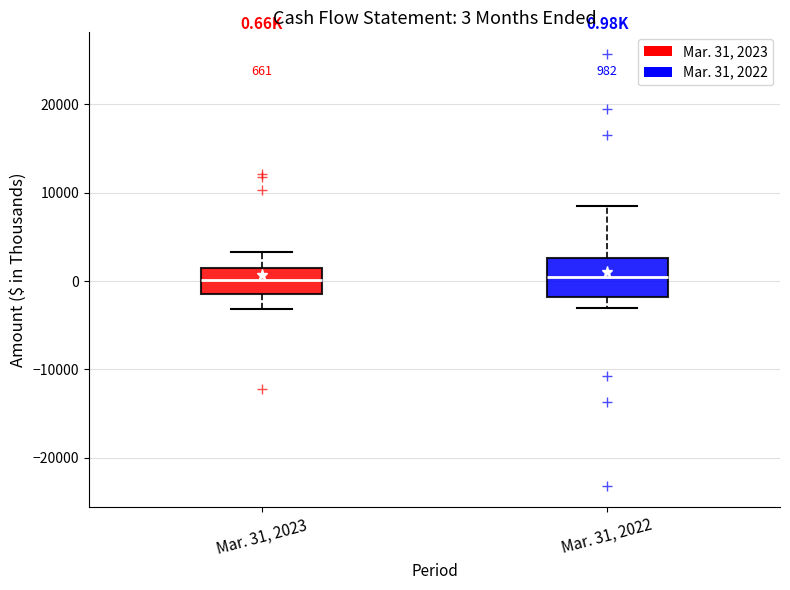

Which box is the tallest, from its lower edge to its upper edge?

Mar. 31, 2022